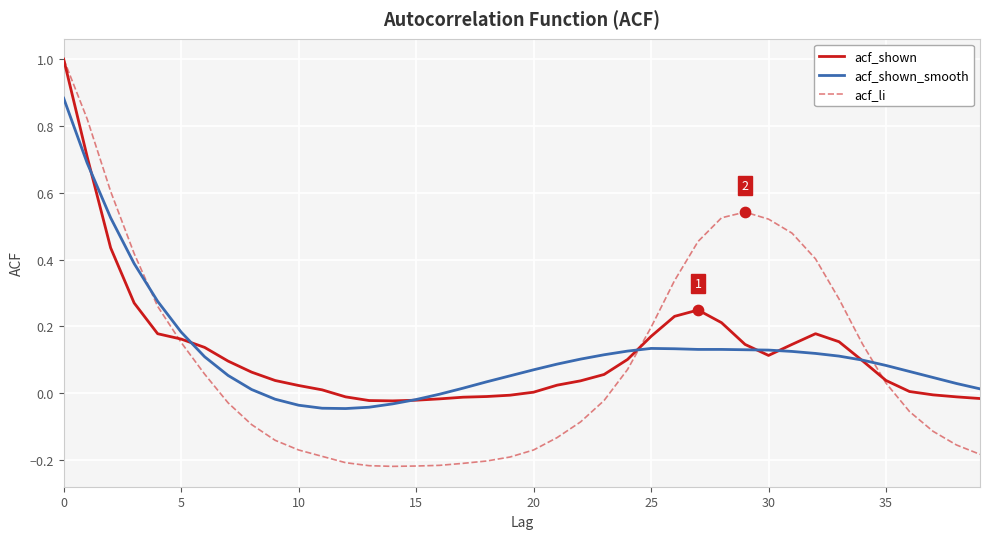

Which series has the widest spread of values?

acf_li